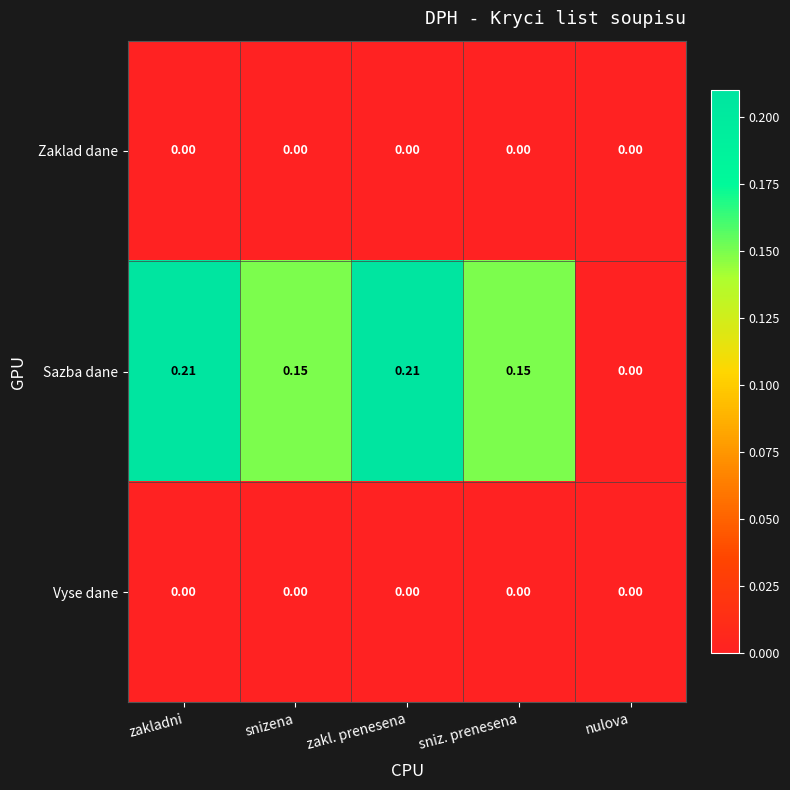

Which series has the widest spread of values?

Sazba dane